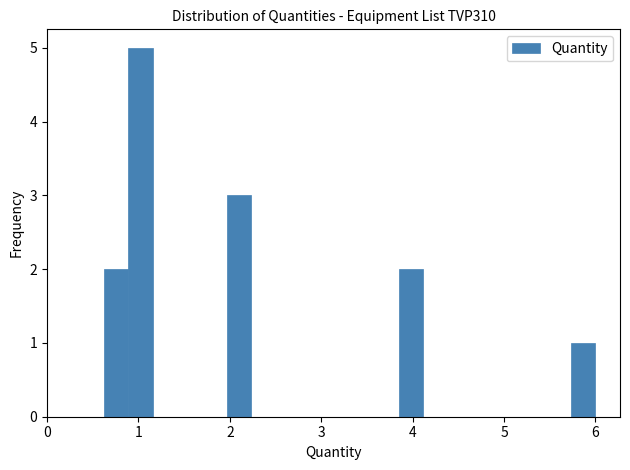

Read against the x-axis, roughly where is the centre of the tallest bar?

1.0